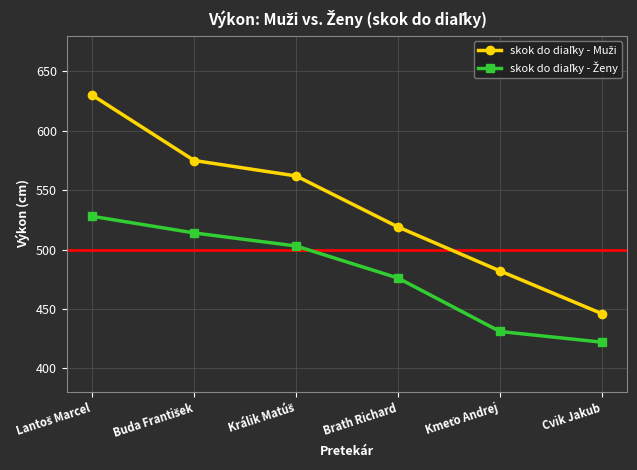

What is the difference between the highest and lowest values at Cvik Jakub?

24